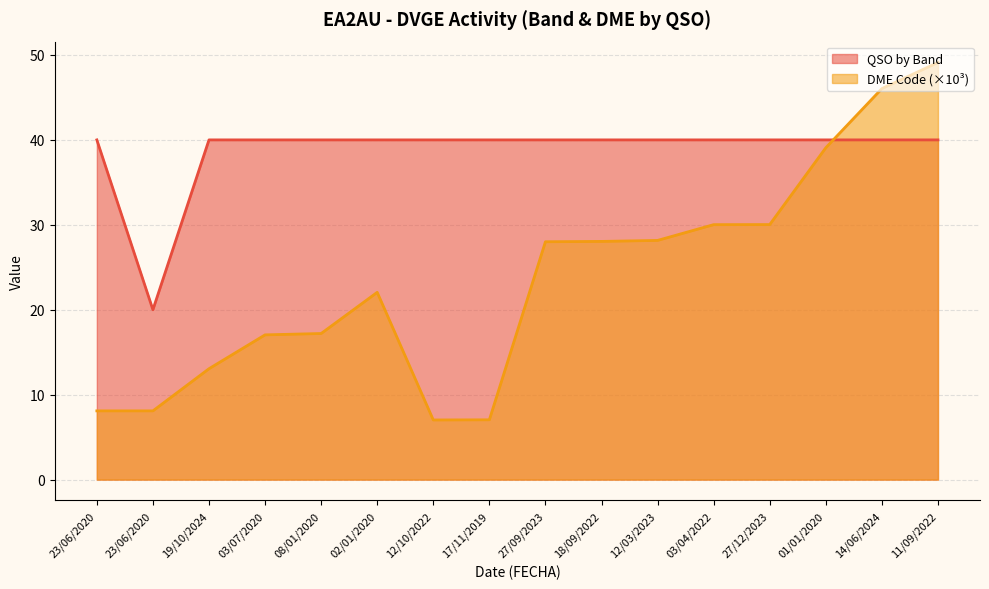

Where is QSO by Band nearest to the value 30?

23/06/2020